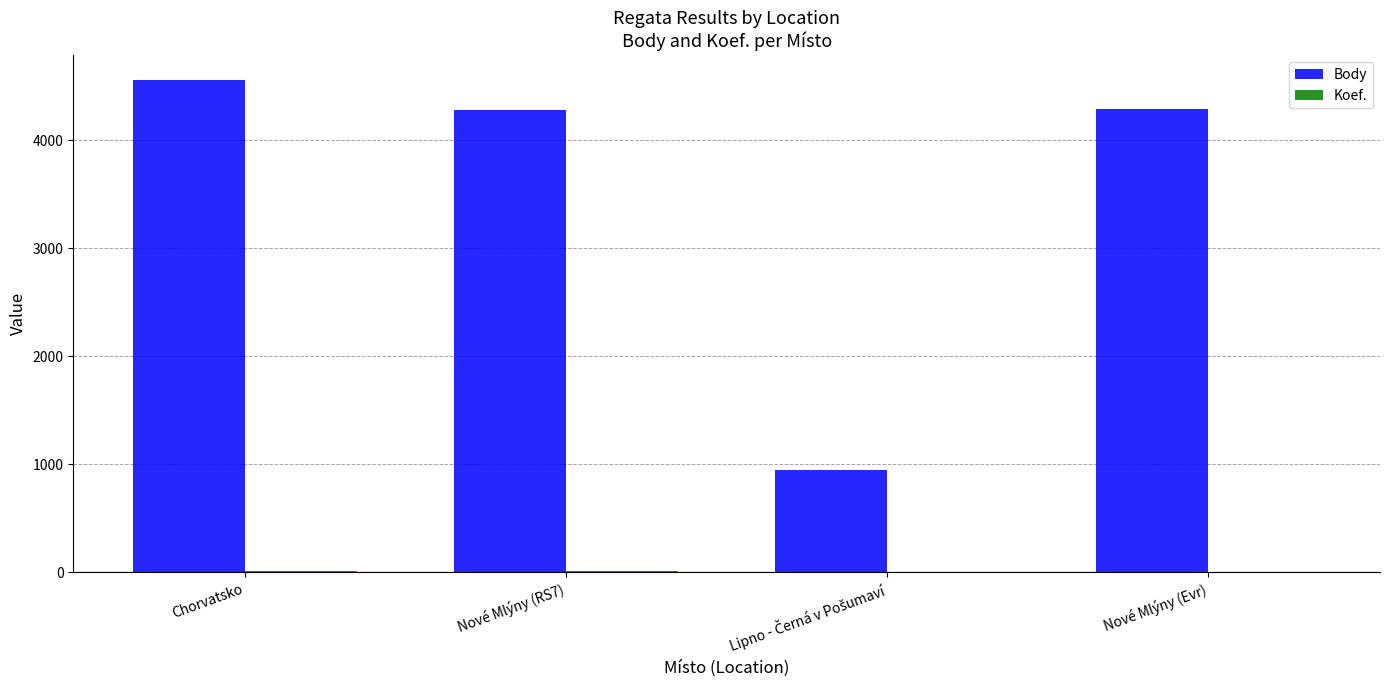

Are the bars horizontal?

No